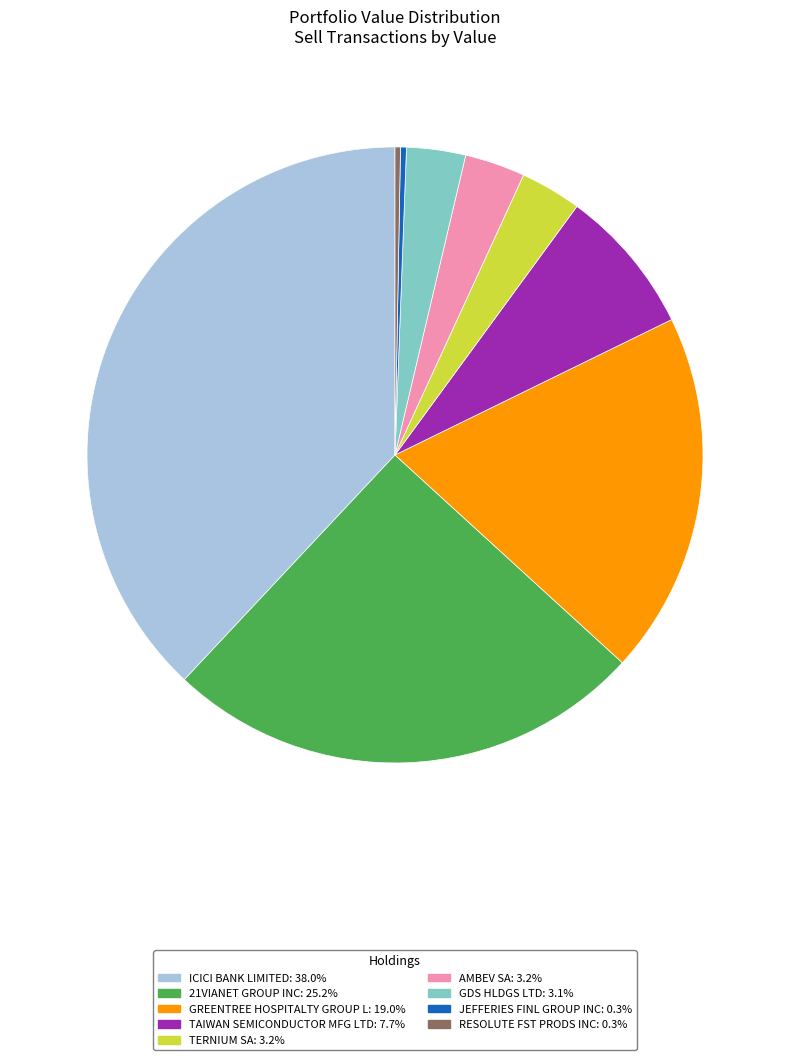

What is the ratio of the value at ICICI BANK LIMITED to the value at TERNIUM SA?

11.9